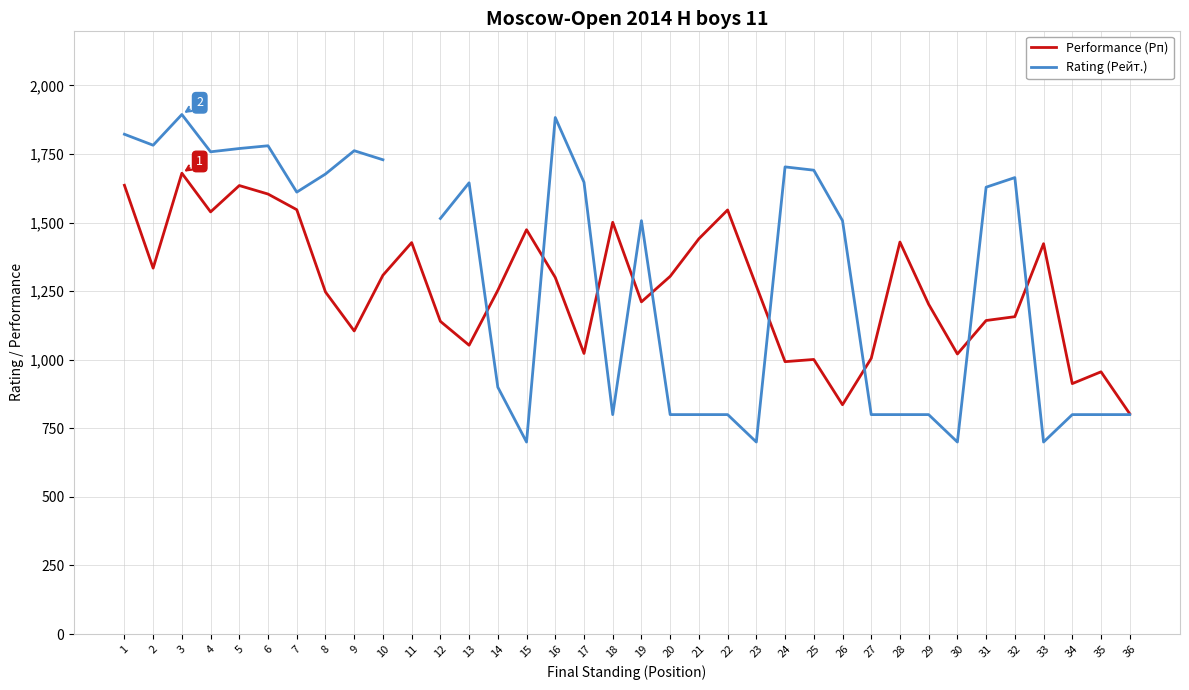

Rank the series by their maximum value, from lowest to highest.

Performance (Рп), Rating (Рейт.)